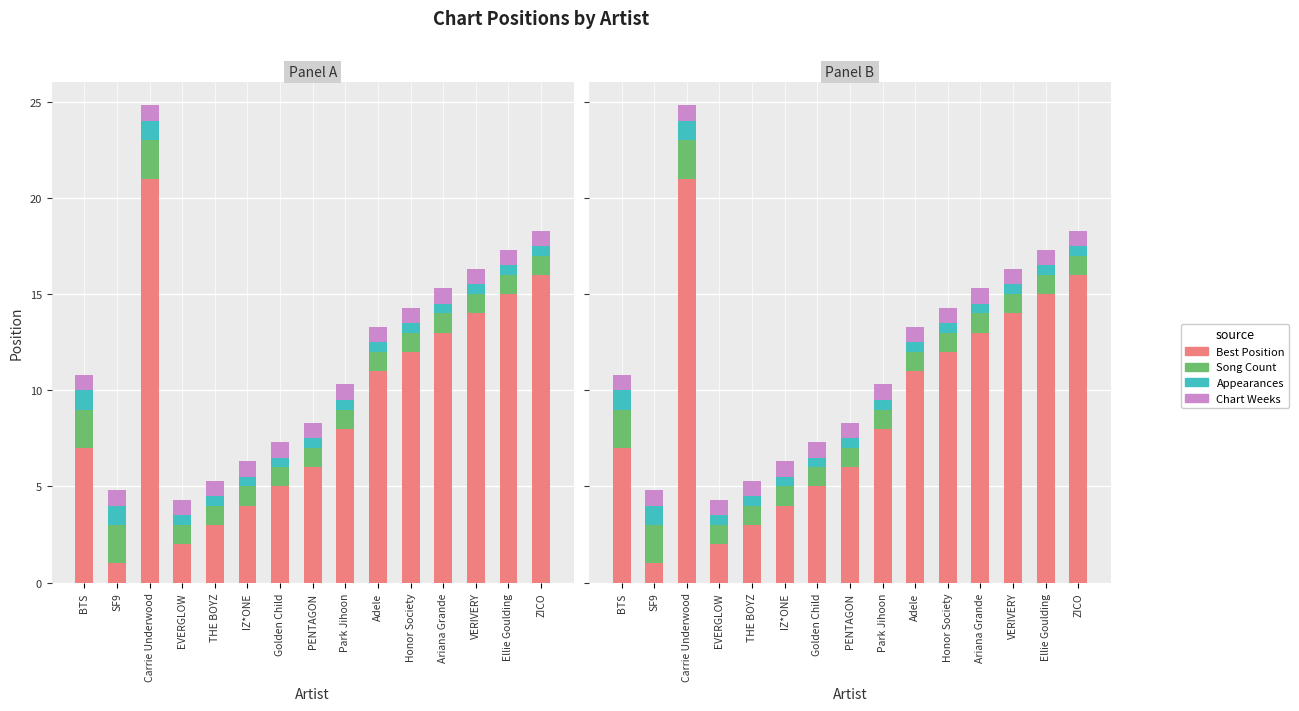

How many categories are shown in the chart?

15